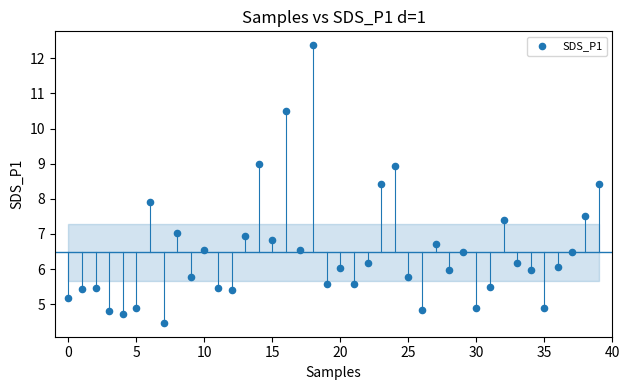

What is the range of Y values (max minus min)?

7.9